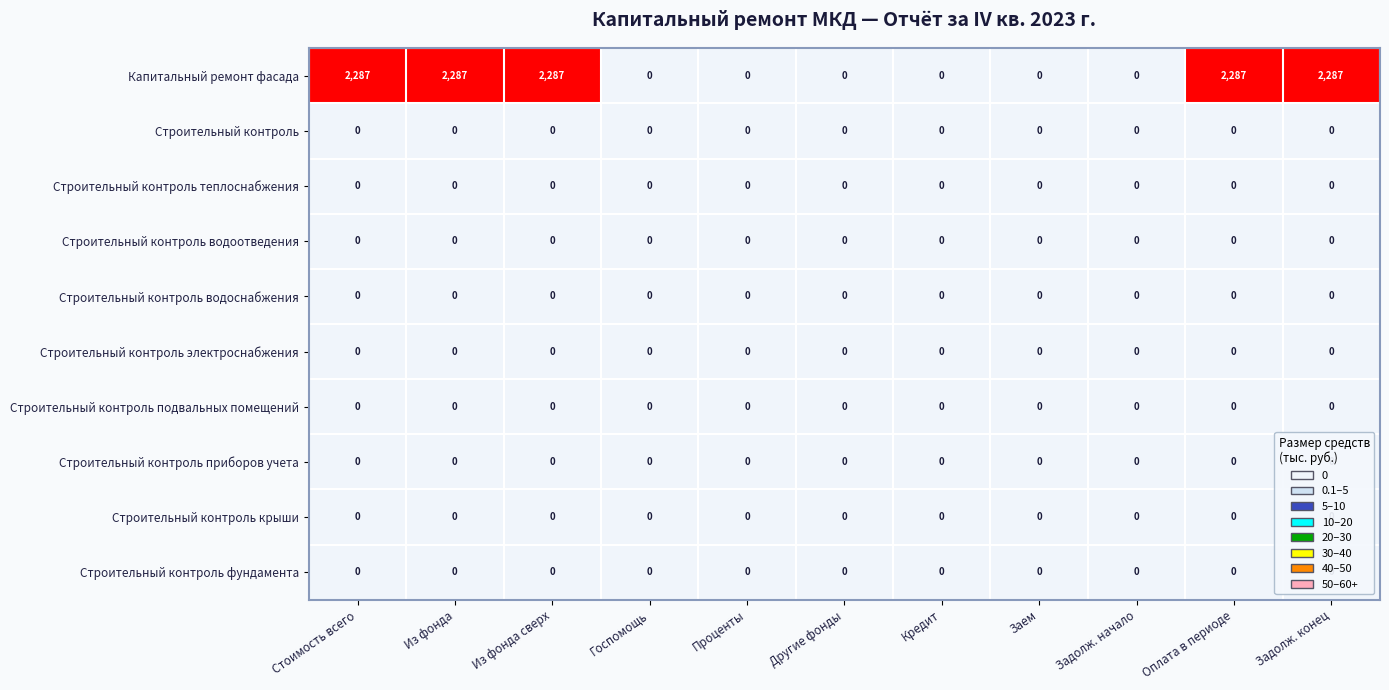

How many categories are shown in the chart?

11